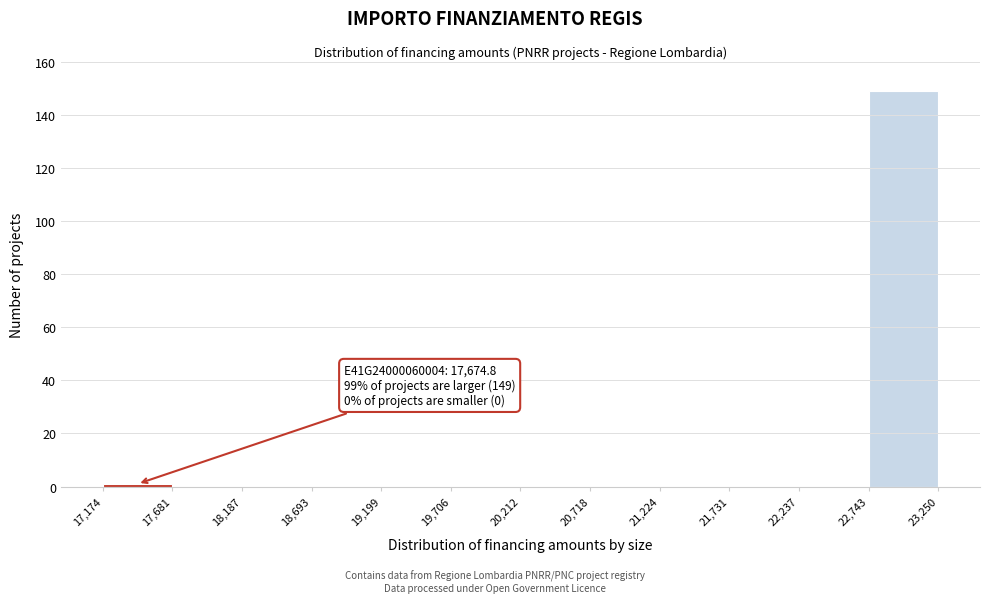

Which range on the x-axis has the tallest bar?

22,743 to 23,250